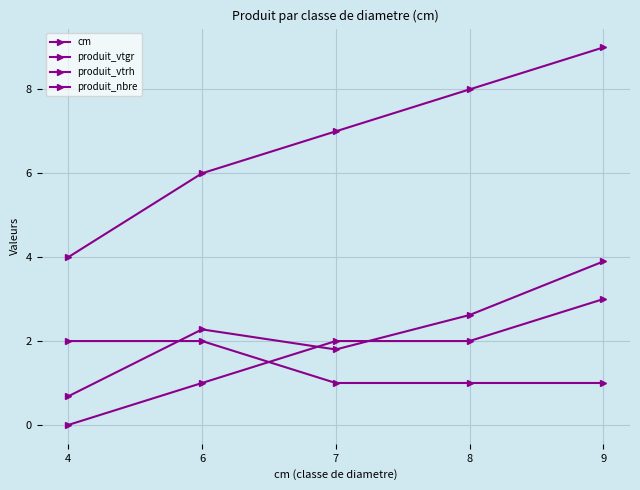

True or false: produit_nbre and produit_vtrh intersect in this chart.

True